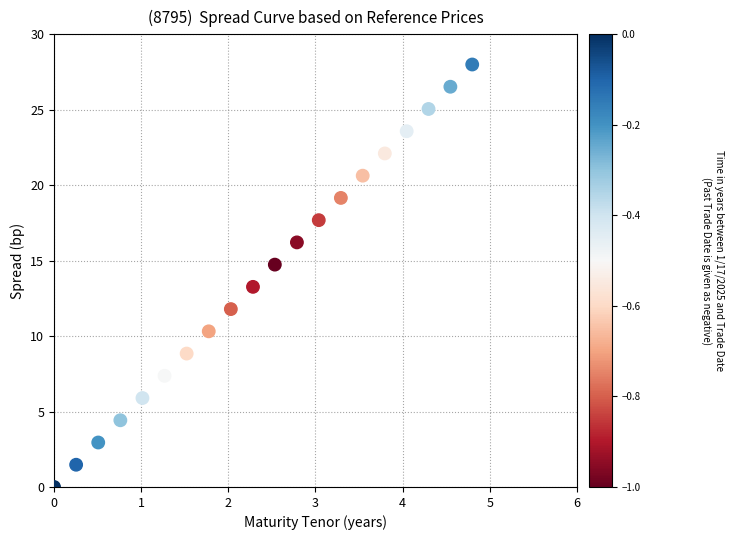

What is the range of X values (max minus min)?

4.8